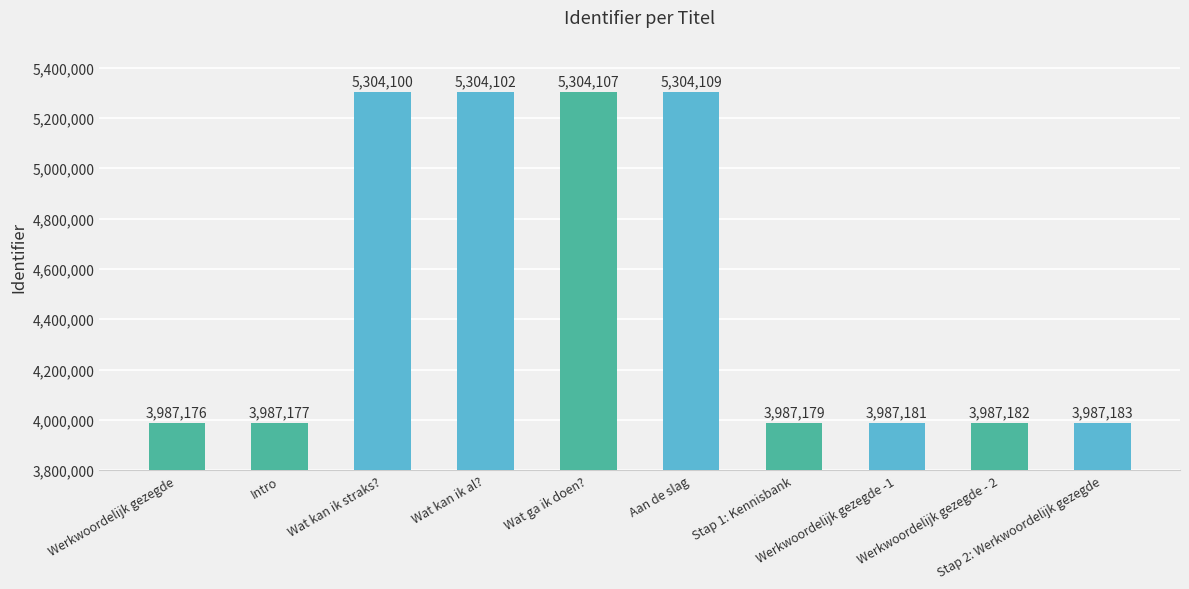

What is the label of the 9th bar from the right?

Intro